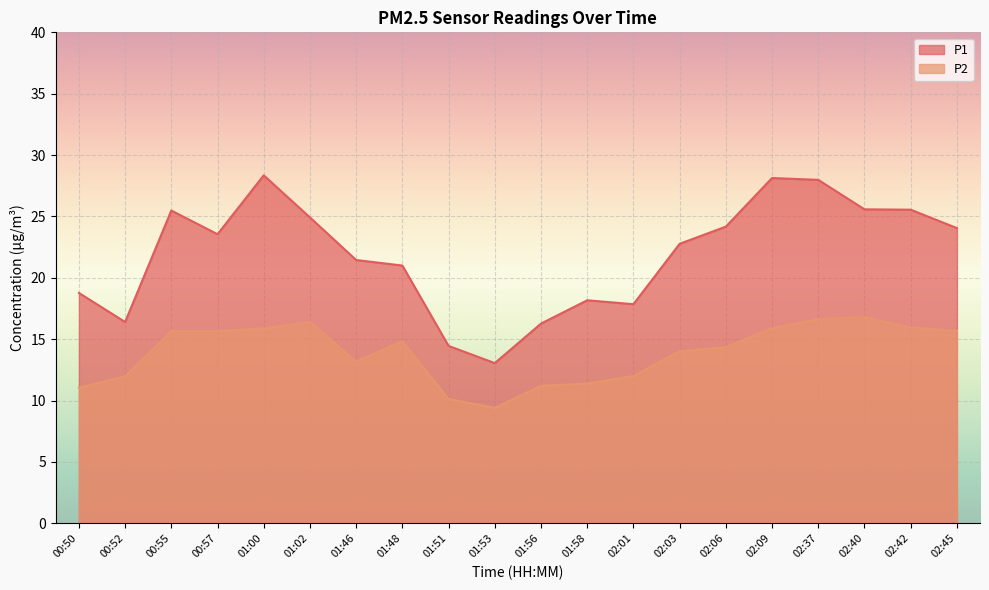

Which has a higher value, 02:40 or 02:03?

02:40